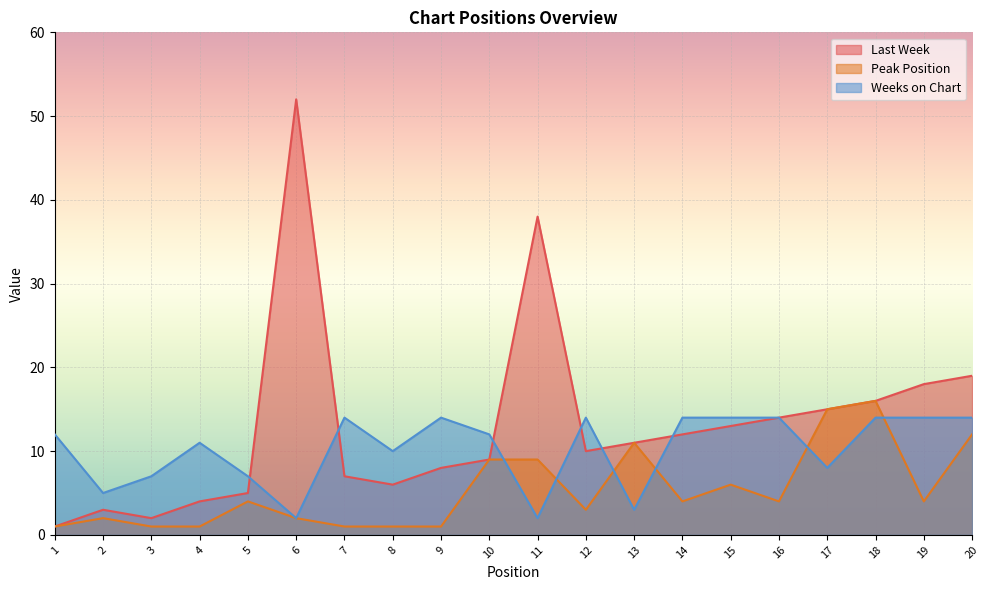

What are all the series names shown in the legend?

Last Week, Peak Position, Weeks on Chart